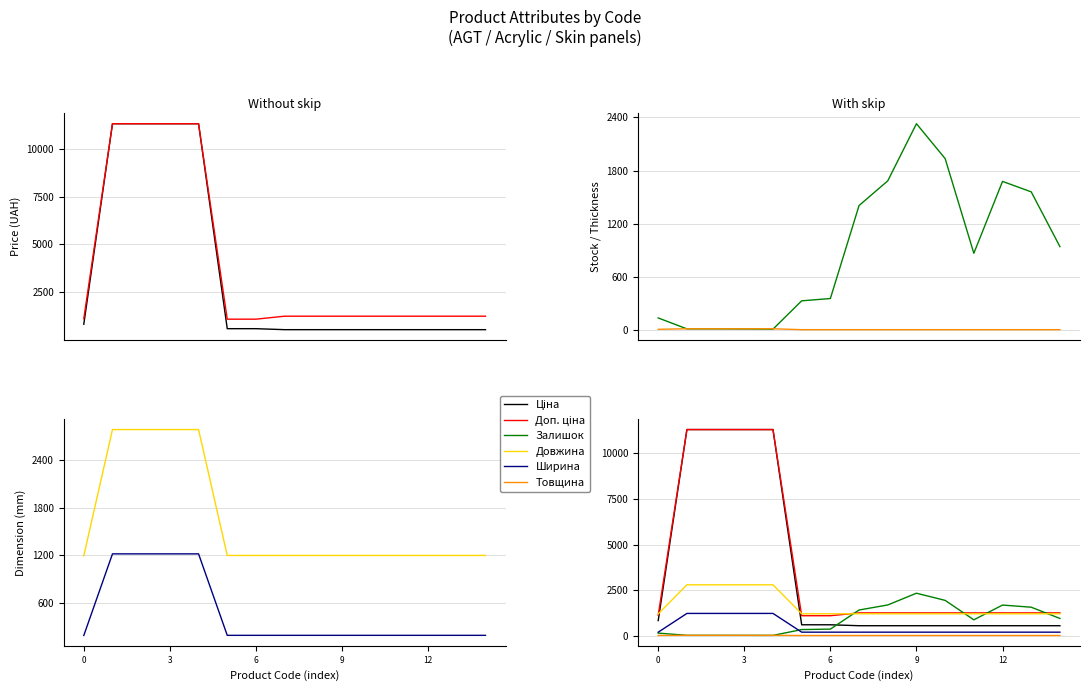

What is the difference between the second highest and second lowest values in the Залишок series?

1920.0